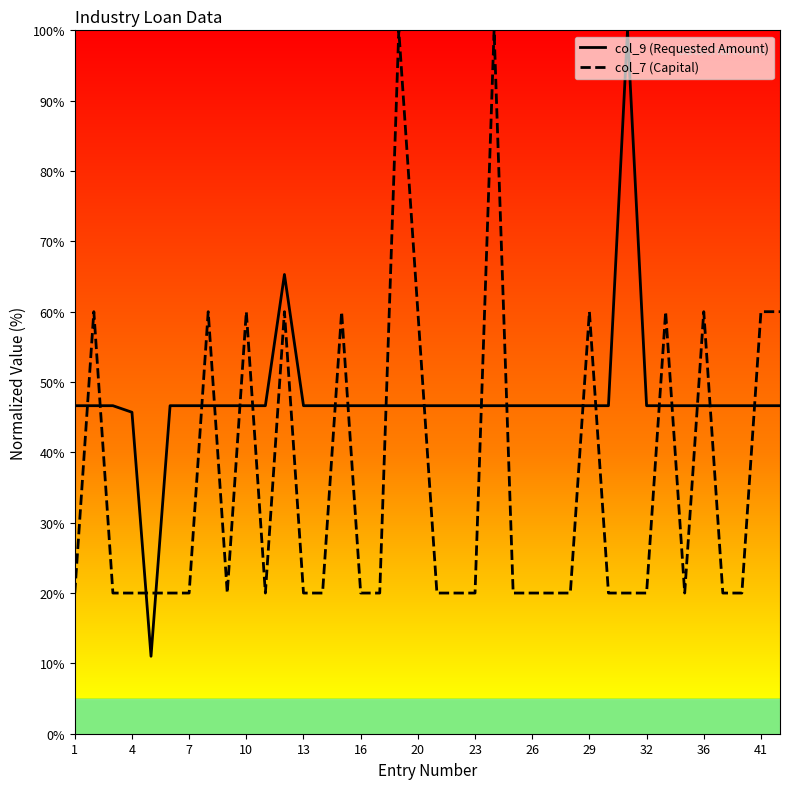

How many col_7 (Capital) values are between 20 and 60?

36